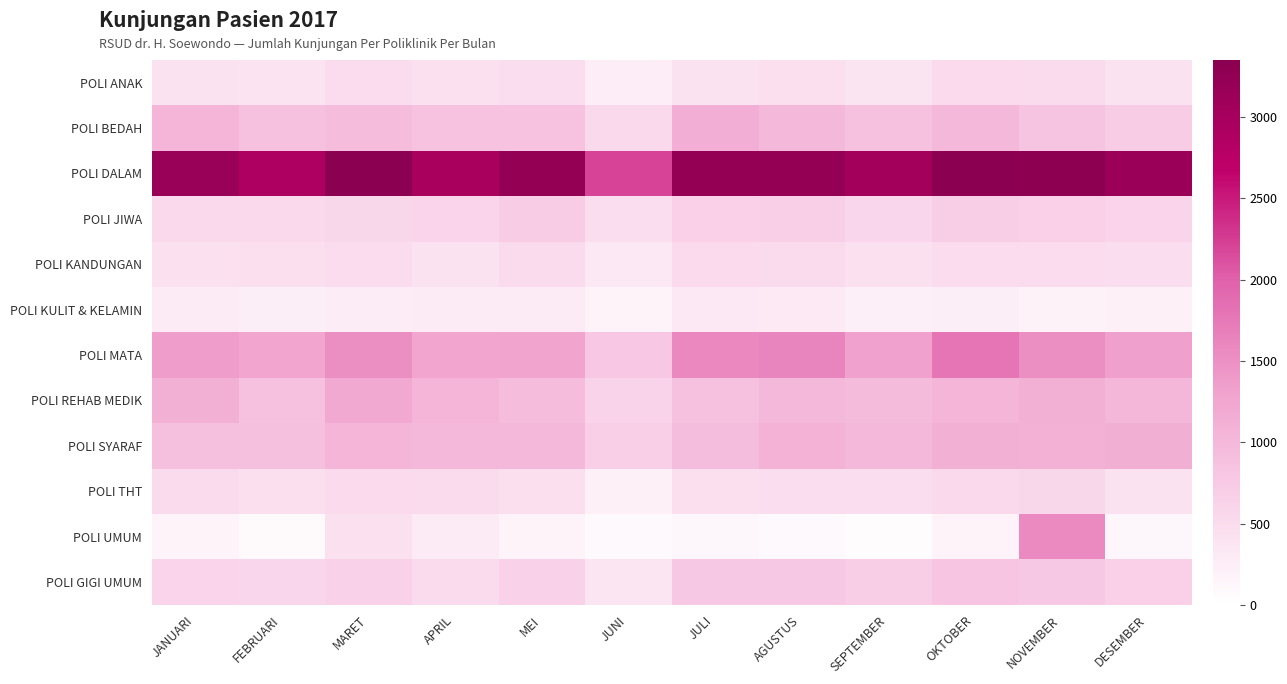

Reading left to right, what are all the values shown in this chart?

POLI ANAK: JANUARI=406	FEBRUARI=397	MARET=495	APRIL=432	MEI=460	JUNI=249	JULI=408	AGUSTUS=454	SEPTEMBER=383	OKTOBER=524	NOVEMBER=523	DESEMBER=416
POLI BEDAH: JANUARI=1046	FEBRUARI=865	MARET=951	APRIL=855	MEI=861	JUNI=541	JULI=1140	AGUSTUS=985	SEPTEMBER=877	OKTOBER=996	NOVEMBER=837	DESEMBER=721
POLI DALAM: JANUARI=3166	FEBRUARI=2904	MARET=3351	APRIL=2968	MEI=3226	JUNI=2209	JULI=3239	AGUSTUS=3229	SEPTEMBER=3027	OKTOBER=3342	NOVEMBER=3324	DESEMBER=3148
POLI JIWA: JANUARI=548	FEBRUARI=539	MARET=567	APRIL=611	MEI=731	JUNI=480	JULI=667	AGUSTUS=690	SEPTEMBER=580	OKTOBER=706	NOVEMBER=664	DESEMBER=612
POLI KANDUNGAN: JANUARI=420	FEBRUARI=454	MARET=489	APRIL=407	MEI=502	JUNI=319	JULI=527	AGUSTUS=502	SEPTEMBER=428	OKTOBER=489	NOVEMBER=493	DESEMBER=482
POLI KULIT & KELAMIN: JANUARI=277	FEBRUARI=244	MARET=265	APRIL=277	MEI=275	JUNI=169	JULI=324	AGUSTUS=309	SEPTEMBER=232	OKTOBER=239	NOVEMBER=196	DESEMBER=215
POLI MATA: JANUARI=1369	FEBRUARI=1267	MARET=1509	APRIL=1261	MEI=1280	JUNI=789	JULI=1590	AGUSTUS=1616	SEPTEMBER=1317	OKTOBER=1782	NOVEMBER=1520	DESEMBER=1333
POLI REHAB MEDIK: JANUARI=1104	FEBRUARI=889	MARET=1217	APRIL=1046	MEI=947	JUNI=626	JULI=871	AGUSTUS=1005	SEPTEMBER=963	OKTOBER=1047	NOVEMBER=1112	DESEMBER=1011
POLI SYARAF: JANUARI=910	FEBRUARI=909	MARET=1044	APRIL=989	MEI=1007	JUNI=692	JULI=930	AGUSTUS=1083	SEPTEMBER=1007	OKTOBER=1121	NOVEMBER=1091	DESEMBER=1129
POLI THT: JANUARI=518	FEBRUARI=452	MARET=528	APRIL=504	MEI=457	JUNI=212	JULI=452	AGUSTUS=474	SEPTEMBER=461	OKTOBER=548	NOVEMBER=570	DESEMBER=416
POLI UMUM: JANUARI=161	FEBRUARI=77	MARET=442	APRIL=286	MEI=182	JUNI=91	JULI=119	AGUSTUS=86	SEPTEMBER=50	OKTOBER=175	NOVEMBER=1570	DESEMBER=120
POLI GIGI UMUM: JANUARI=604	FEBRUARI=589	MARET=631	APRIL=511	MEI=644	JUNI=368	JULI=783	AGUSTUS=783	SEPTEMBER=719	OKTOBER=815	NOVEMBER=782	DESEMBER=660